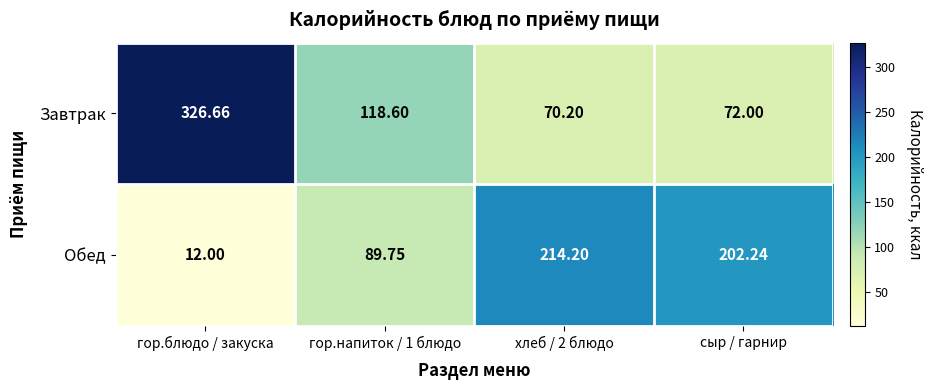

At сыр / гарнир, list the series in order from largest to smallest.

Обед, Завтрак